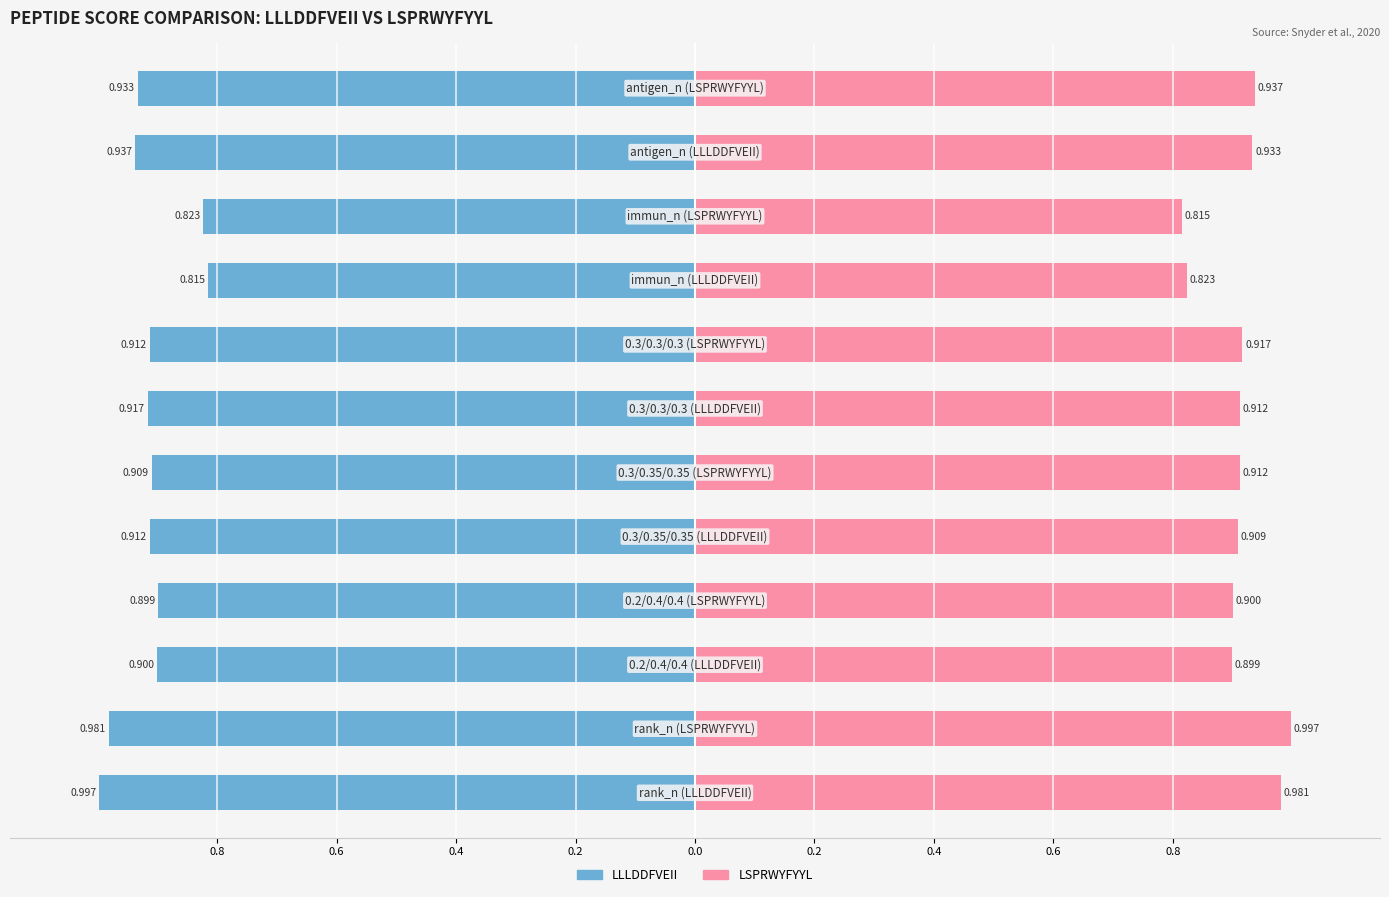

List the series in order of their overall mean, highest first.

LSPRWYFYYL, LLLDDFVEII